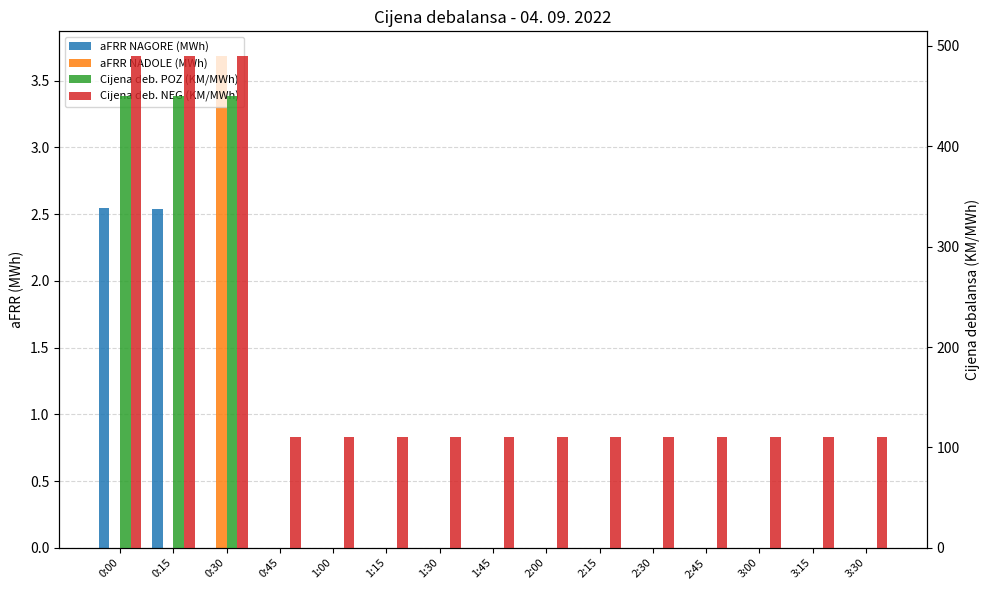

True or false: aFRR NAGORE (MWh) has a value of 2.5 at 0:00.

True